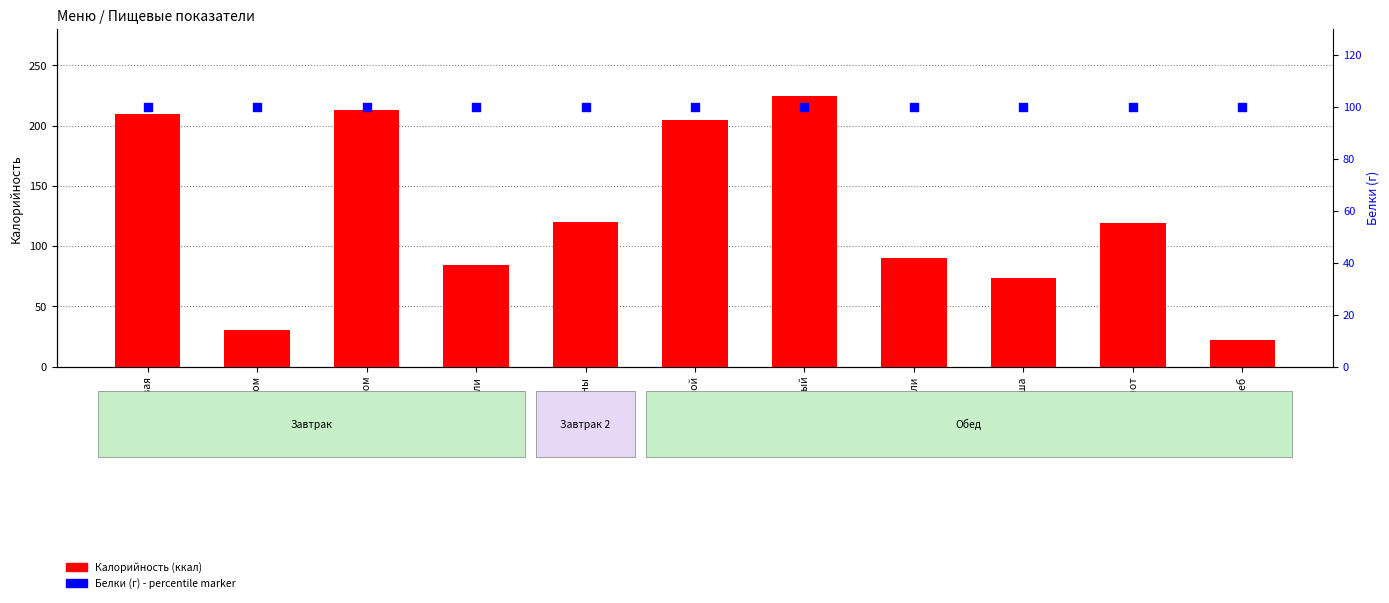

Which series has the largest total across all categories?

Калорийность